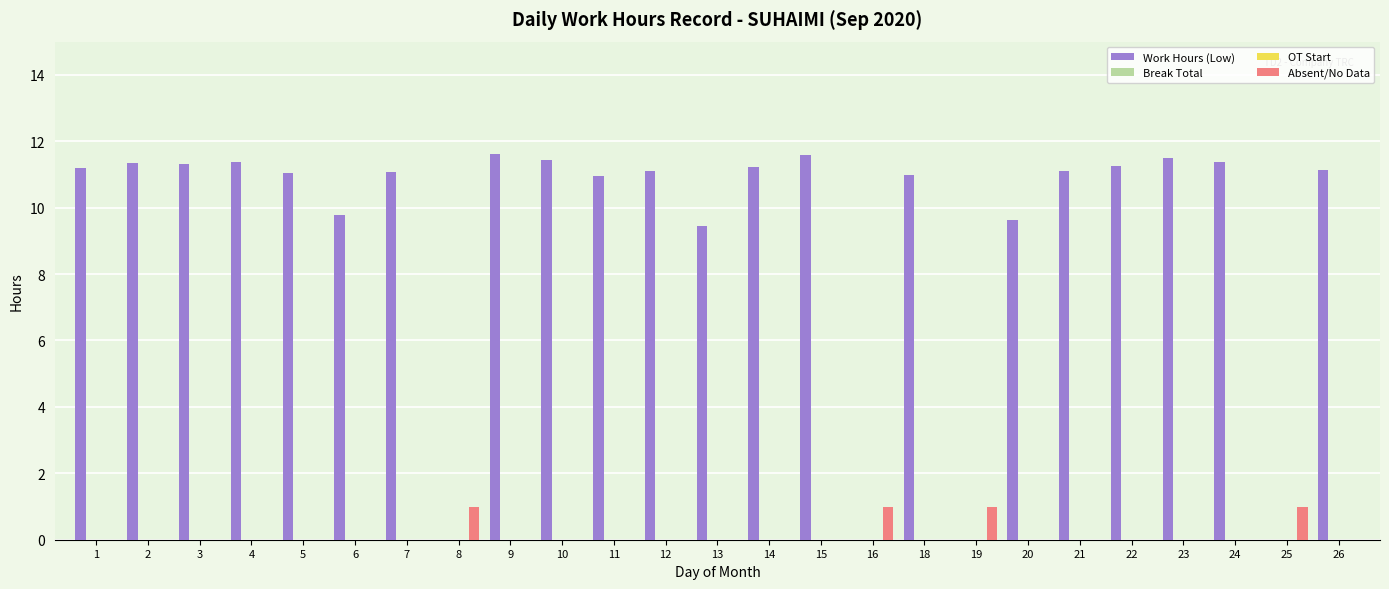

What is the difference between the maximum and minimum values in the Absent/No Data series?

1.0